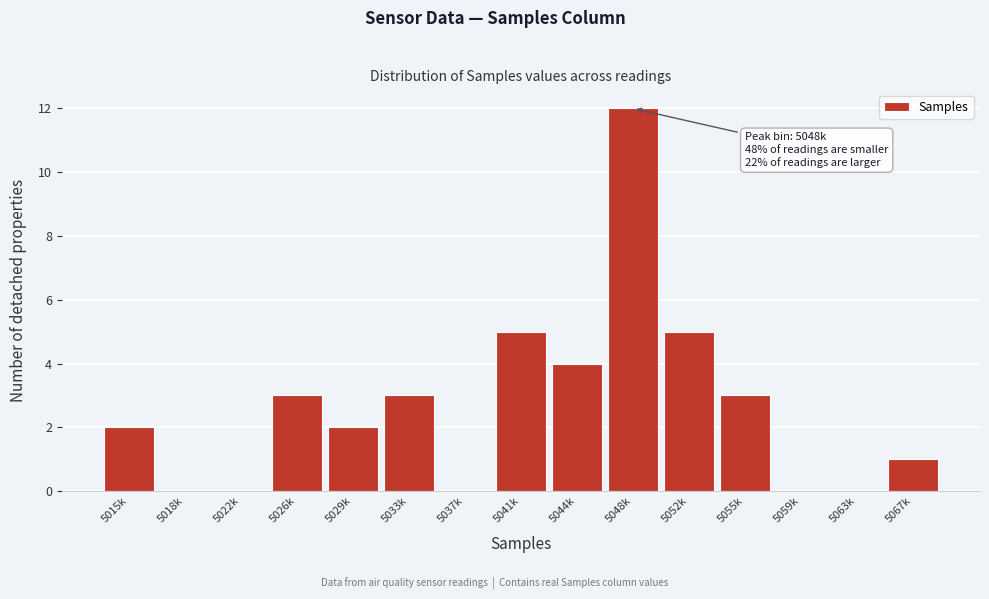

Reading left to right, list all the values displayed in this chart.

5015k=2	5018k=0	5022k=0	5026k=3	5029k=2	5033k=3	5037k=0	5041k=5	5044k=4	5048k=12	5052k=5	5055k=3	5059k=0	5063k=0	5067k=1